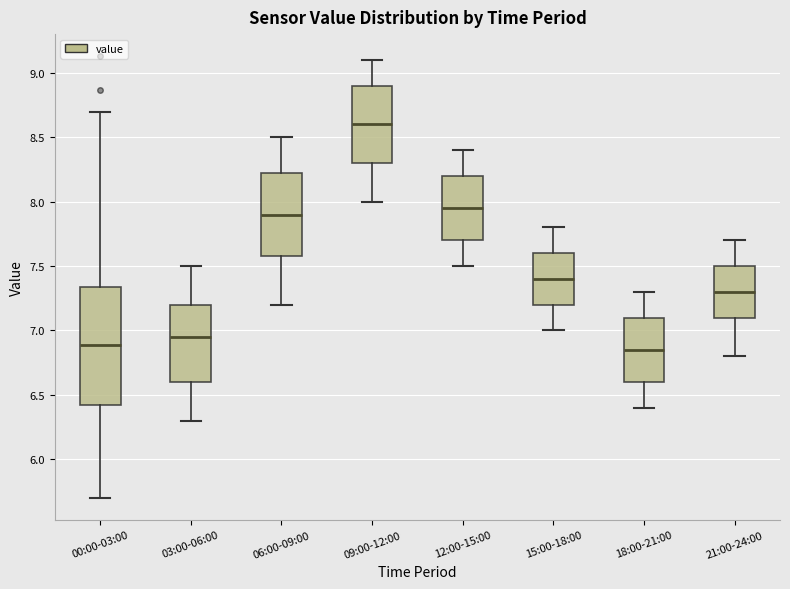

Comparing the boxes themselves (not the whiskers), which one is the tallest?

00:00-03:00